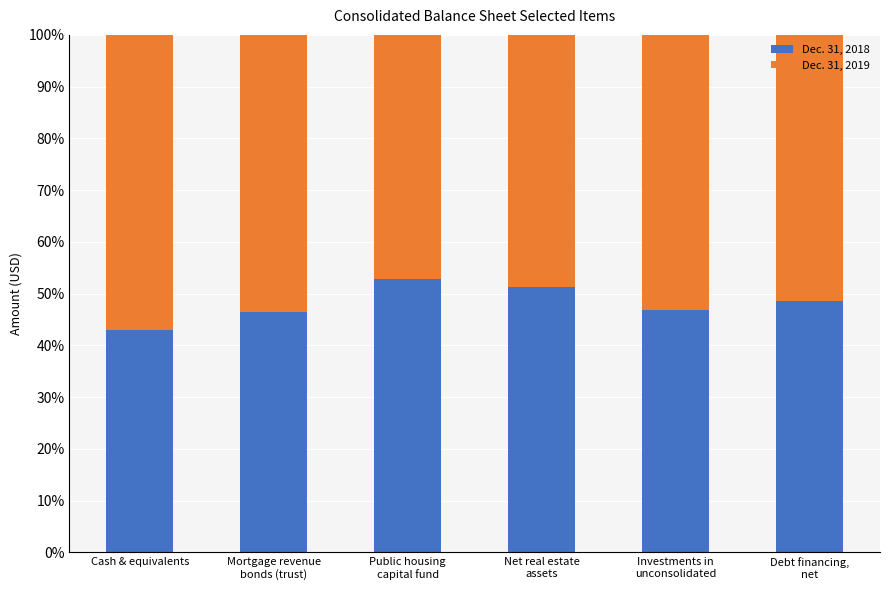

What is the average value of the Dec. 31, 2018 series?

48.2